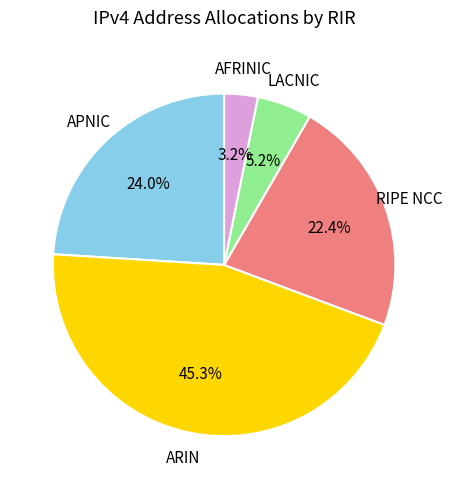

Is there any slice that represents more than half of the pie?

No